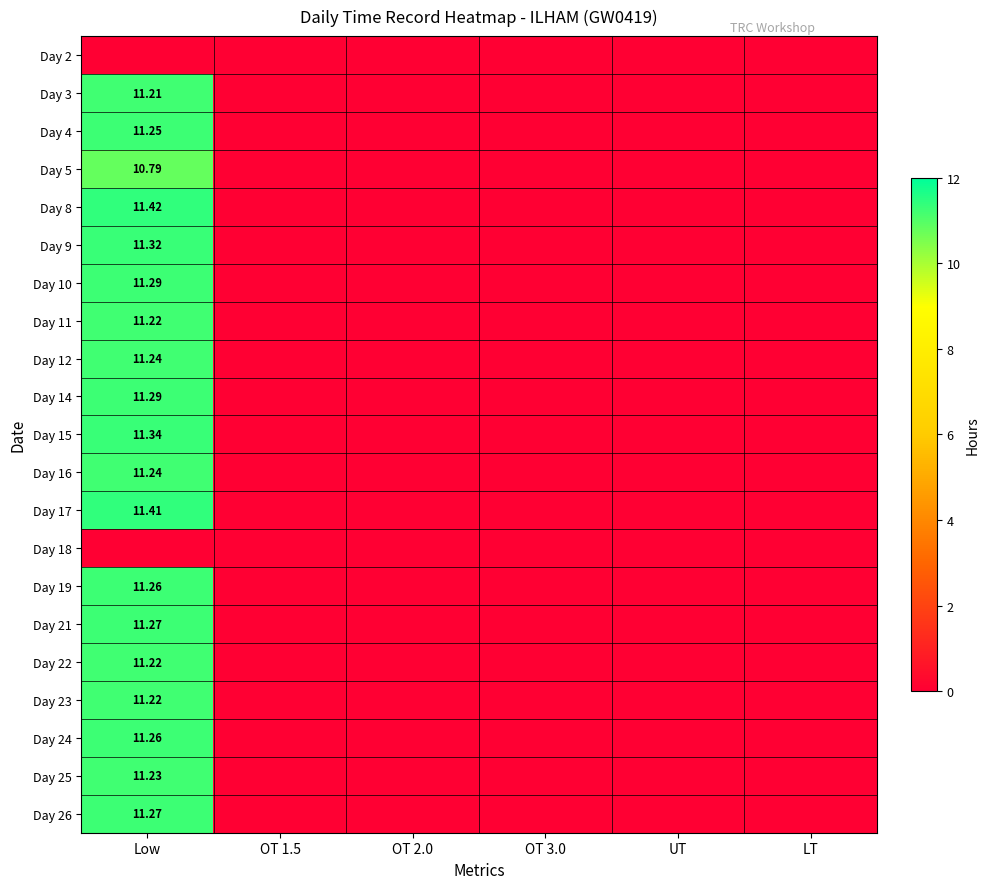

What is the sum of all Day 4 values?

11.2